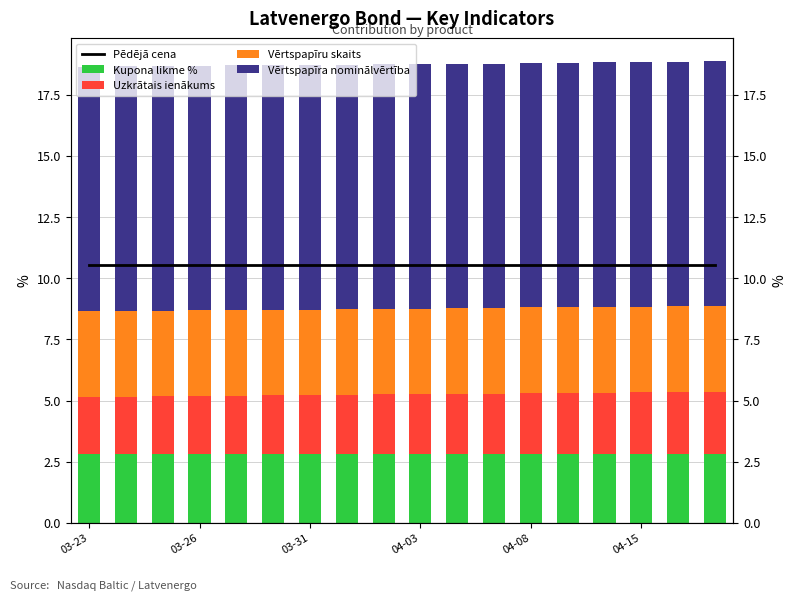

Which series has the largest total across all categories?

Pēdējā cena